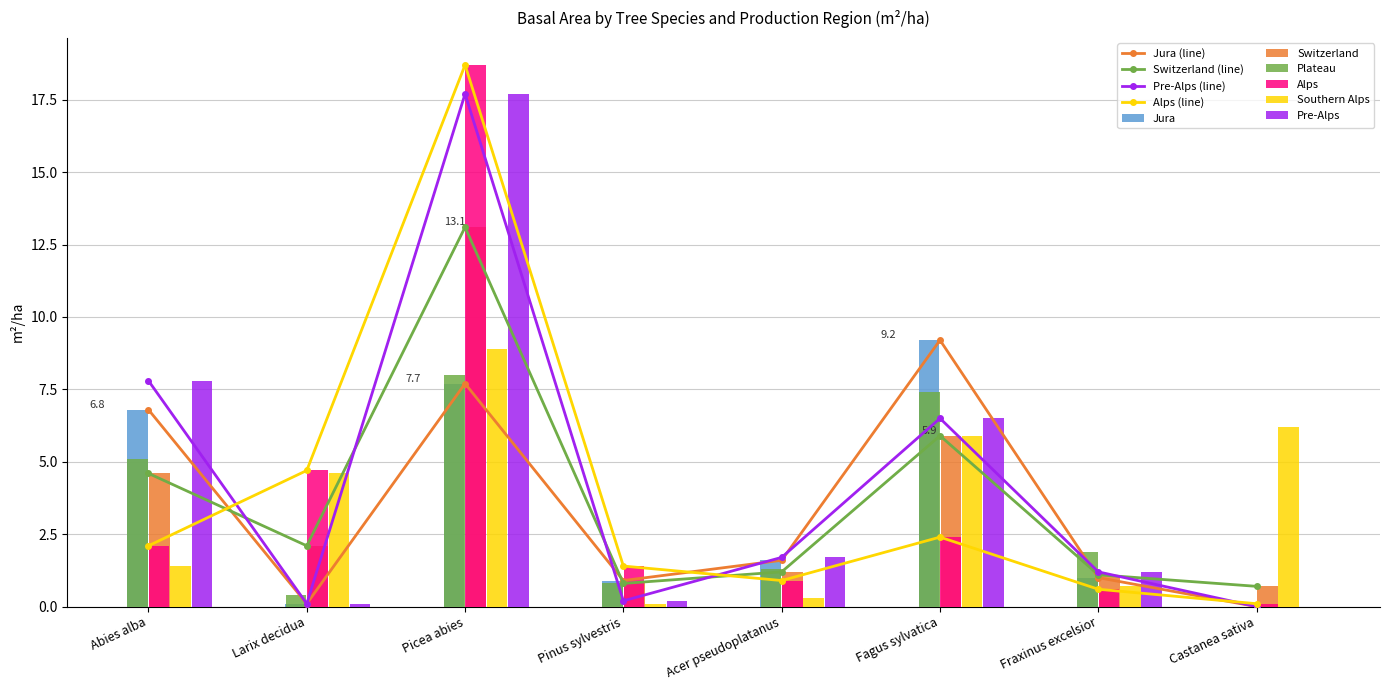

What value does the Alps series have at Larix decidua?

4.7